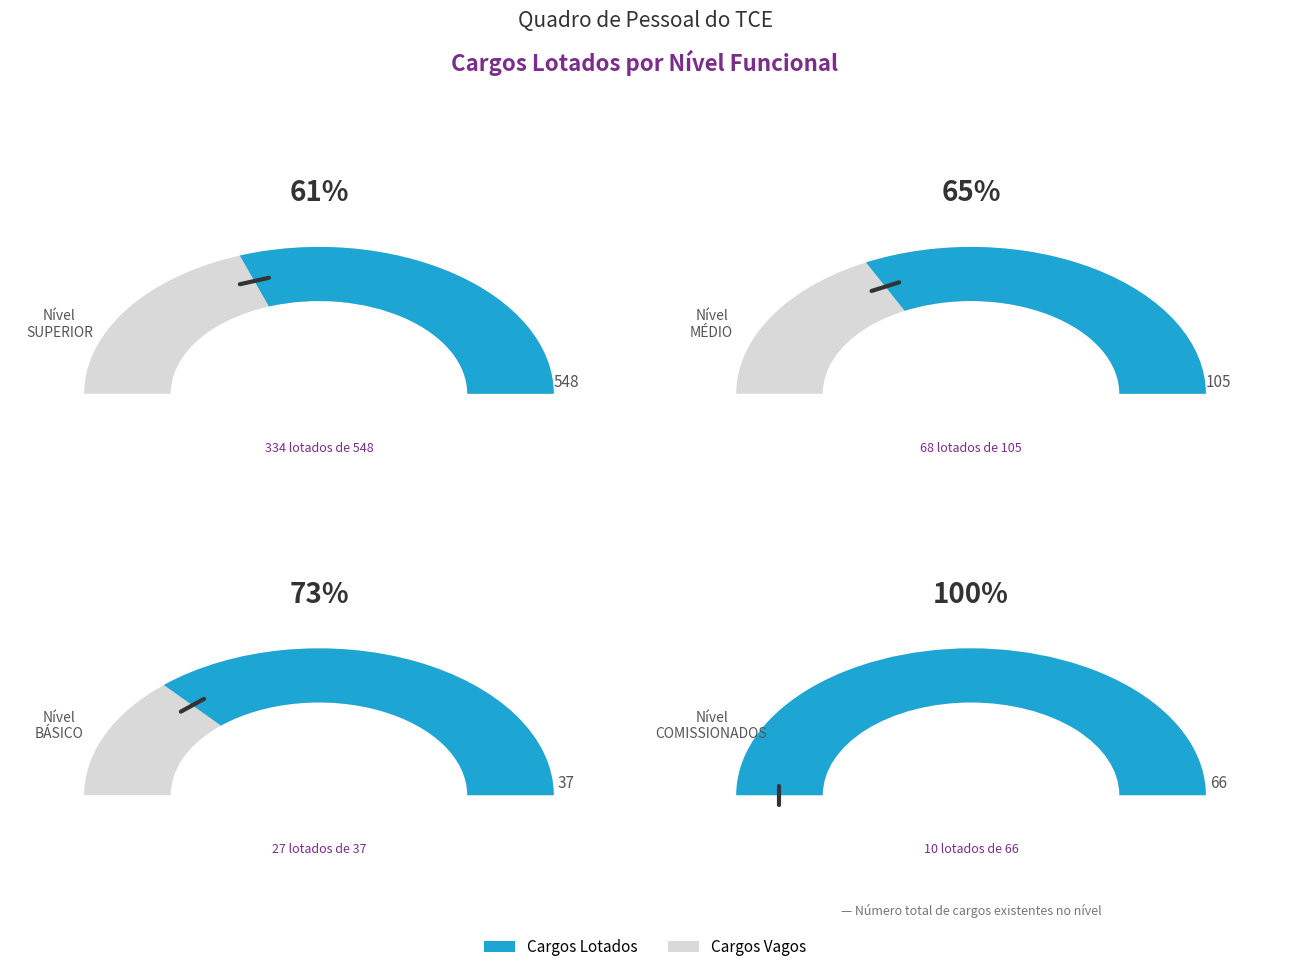

Which has a higher value, MÉDIO or SUPERIOR?

SUPERIOR